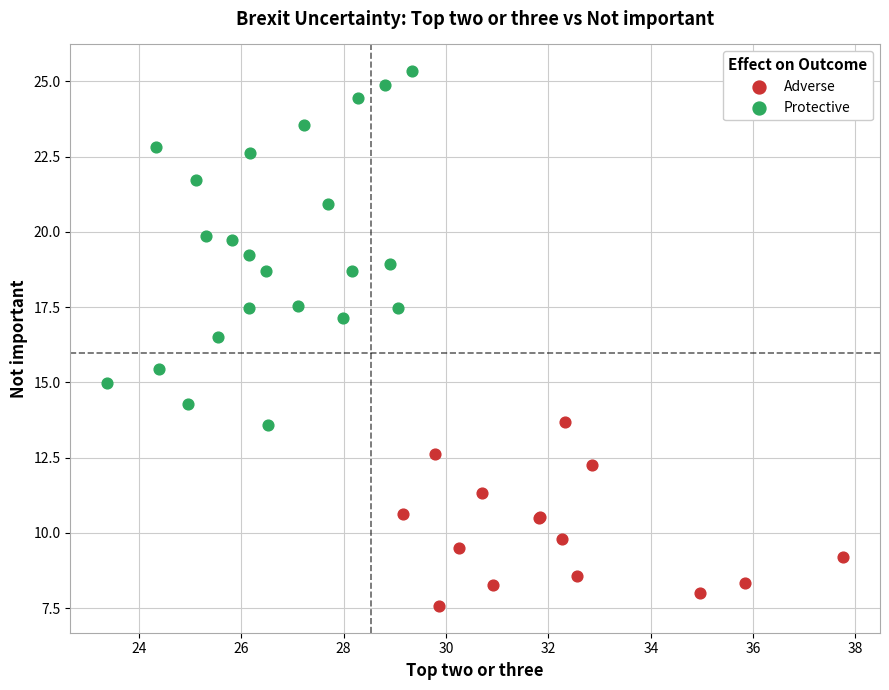

Which series reaches the maximum Y coordinate?

Protective